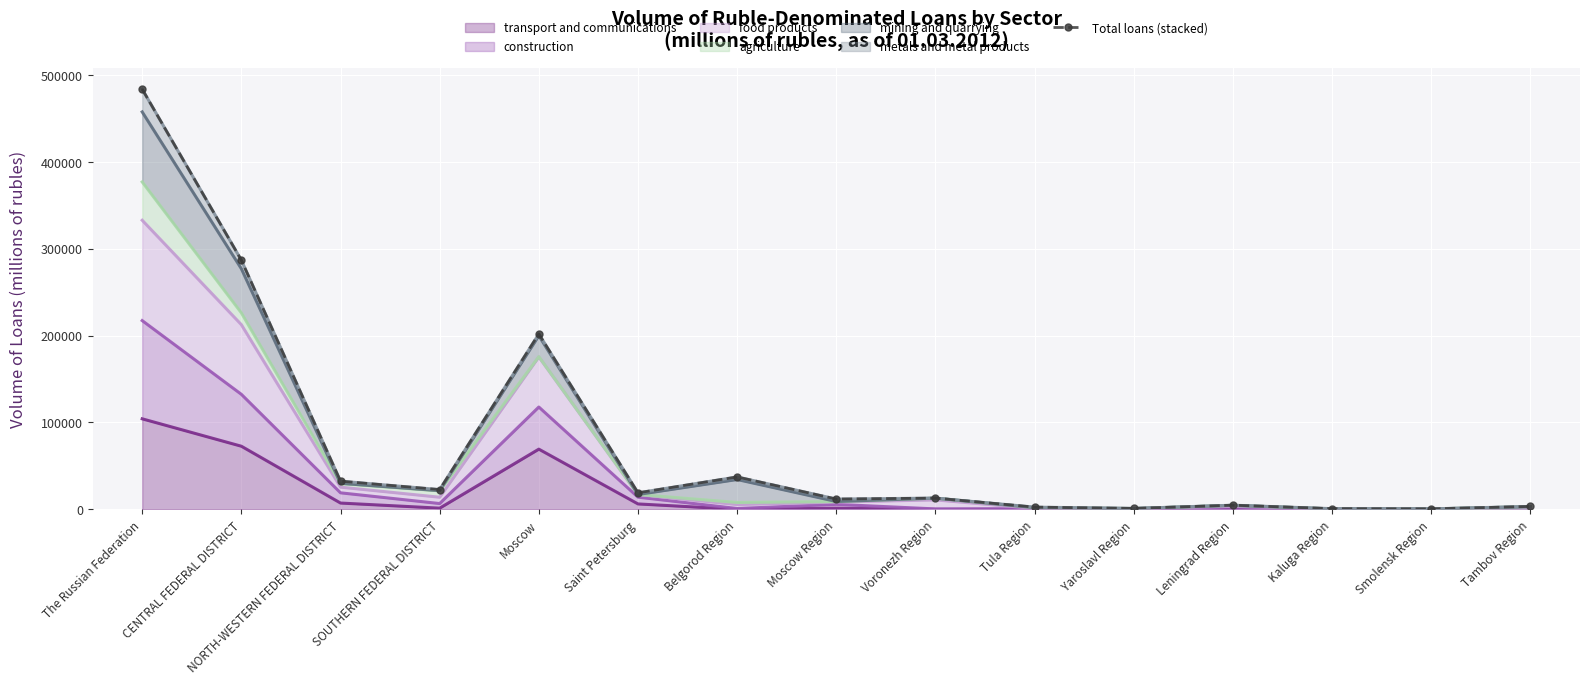

Between CENTRAL FEDERAL DISTRICT and Tambov Region, which is larger?

CENTRAL FEDERAL DISTRICT